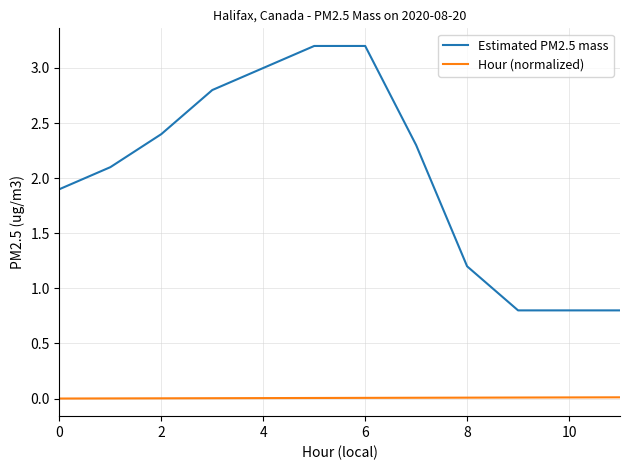

What is the maximum value shown in the chart?

3.2